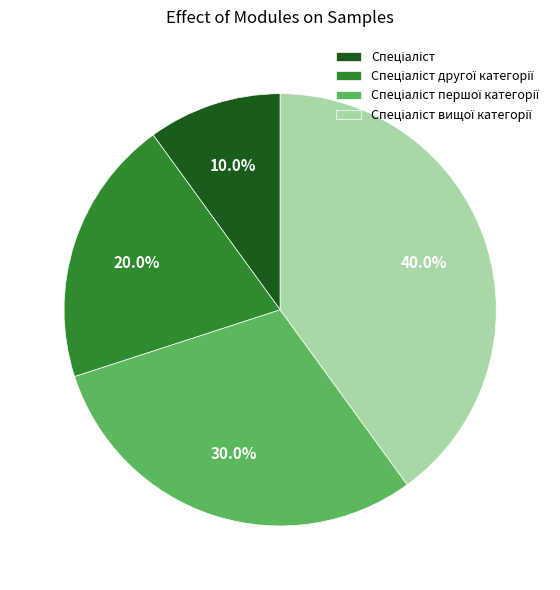

Count the number of slices in the pie.

4